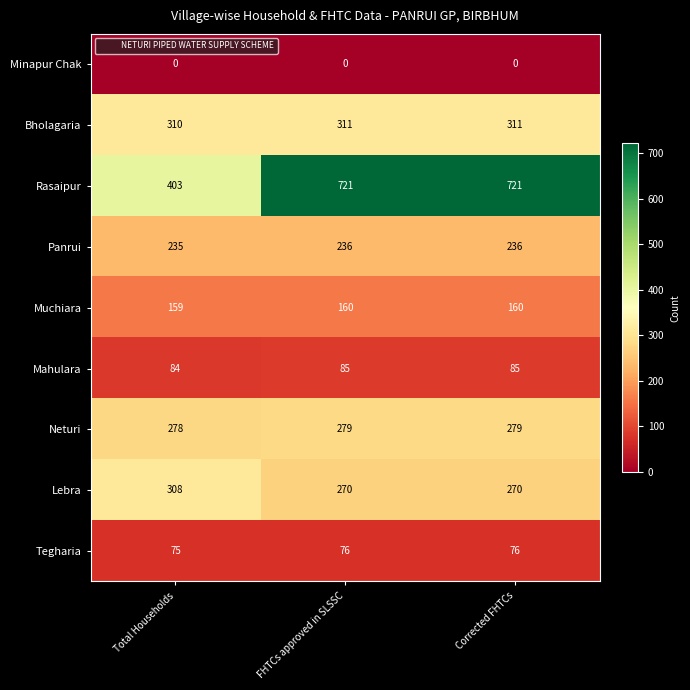

Is it true that Muchiara equals 160 at Corrected FHTCs?

True